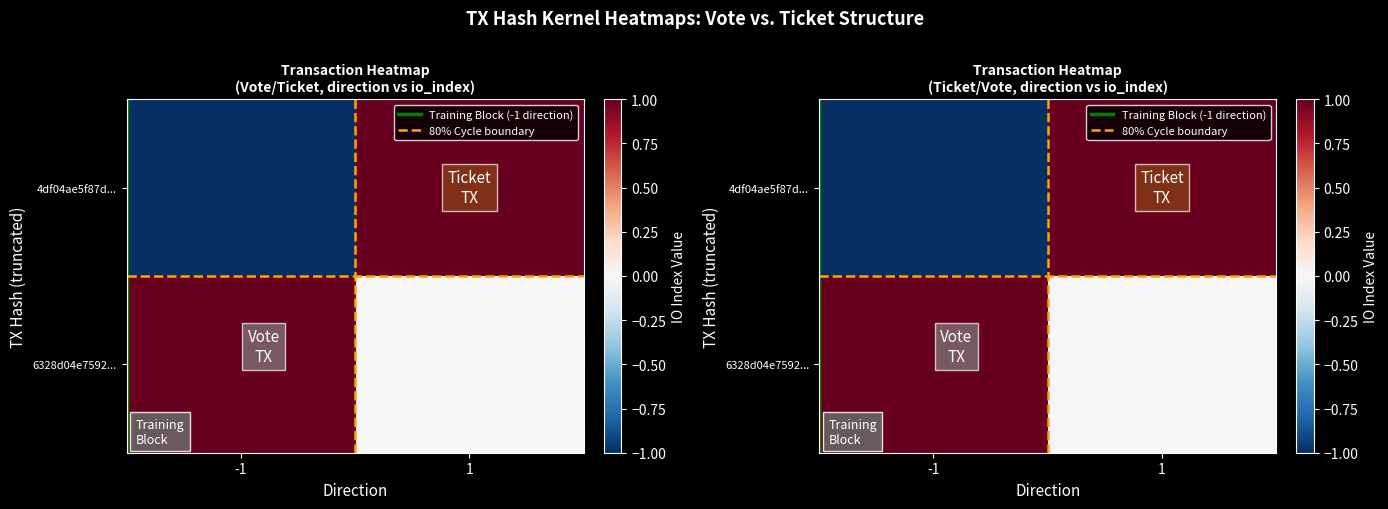

What is the smallest value displayed?

-1